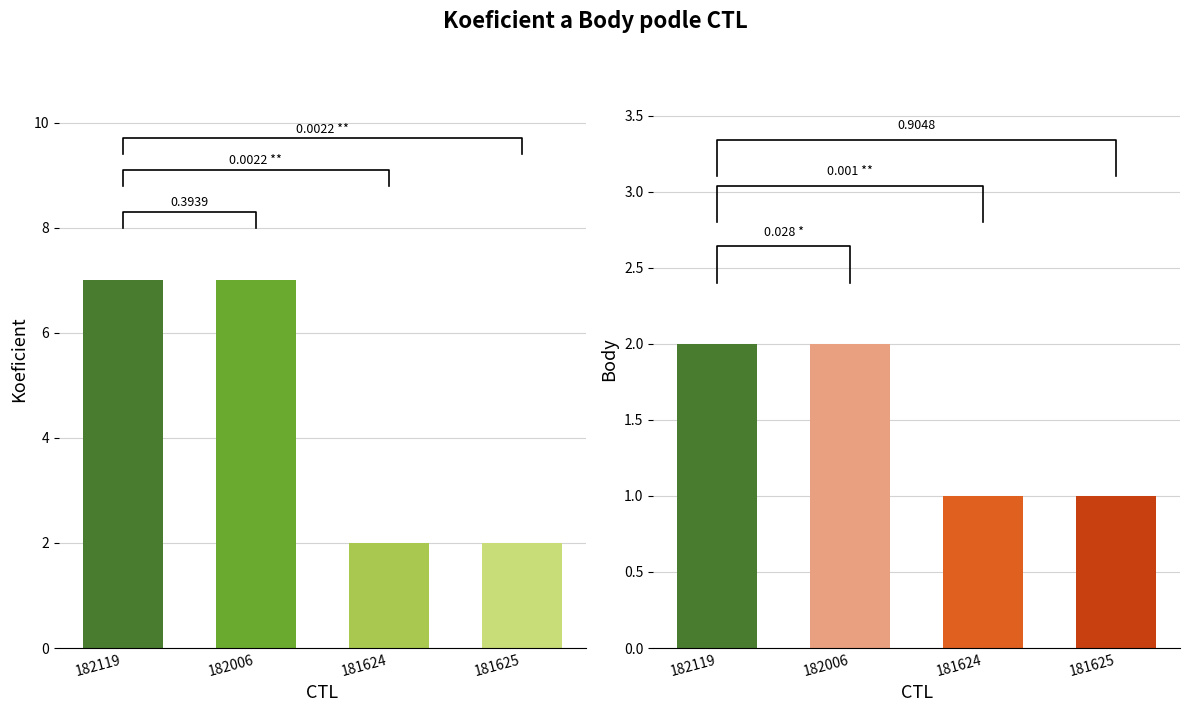

Reading right to left, transcribe all the data shown in this chart.

Koeficient: 2	2	7	7
Body: 1	1	2	2